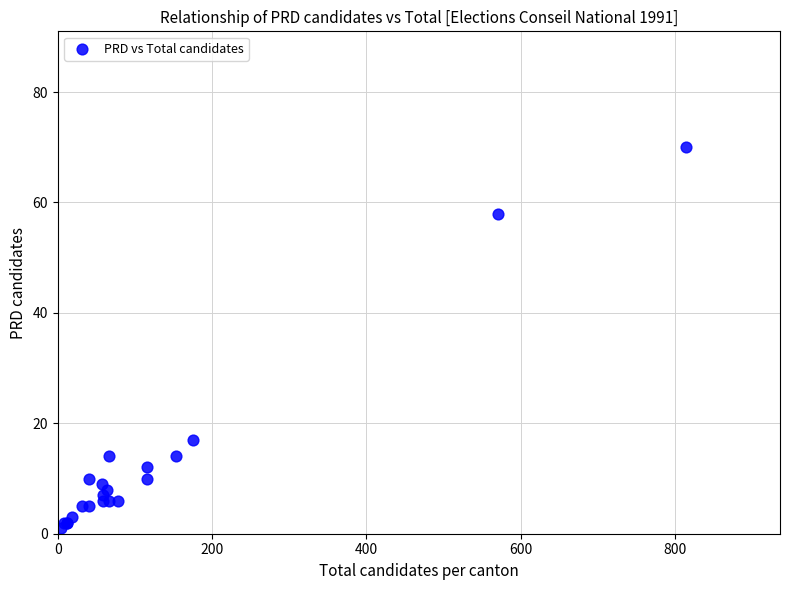

What Y value in the scatter plot is closest to 35?

17